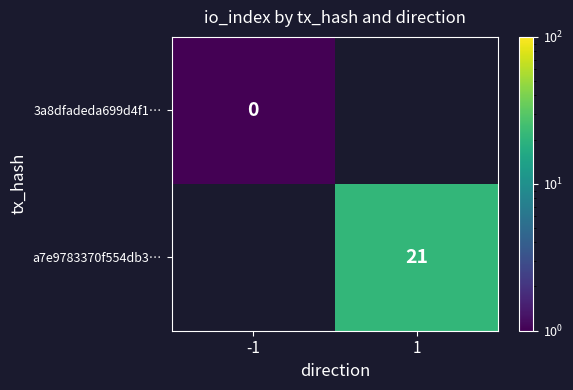

True or false: a7e9783370f554db3… has a value of 28.1 at 1.

False